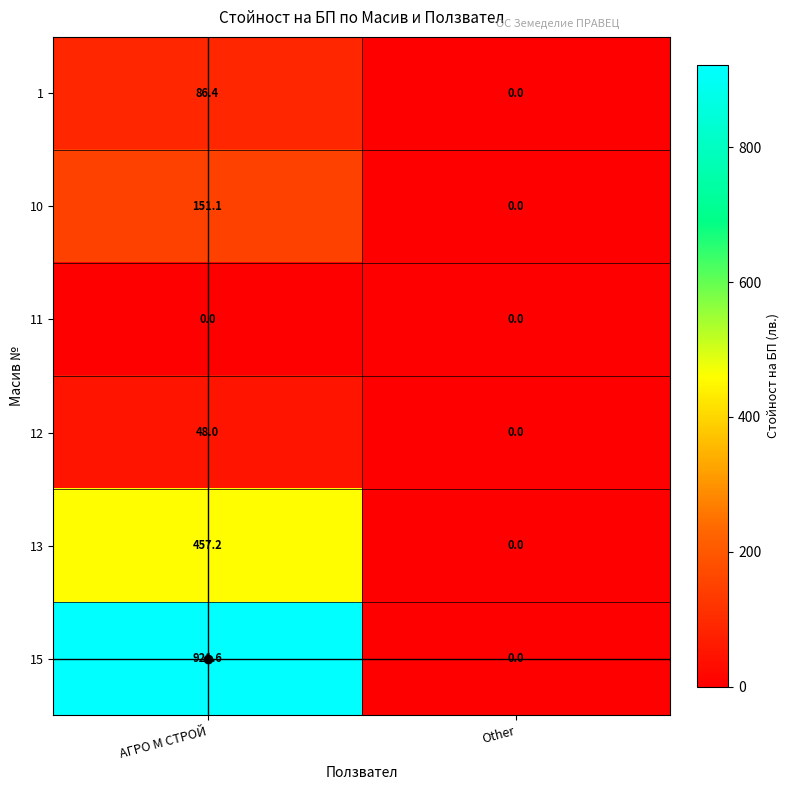

Which series has the largest range (max minus min)?

15